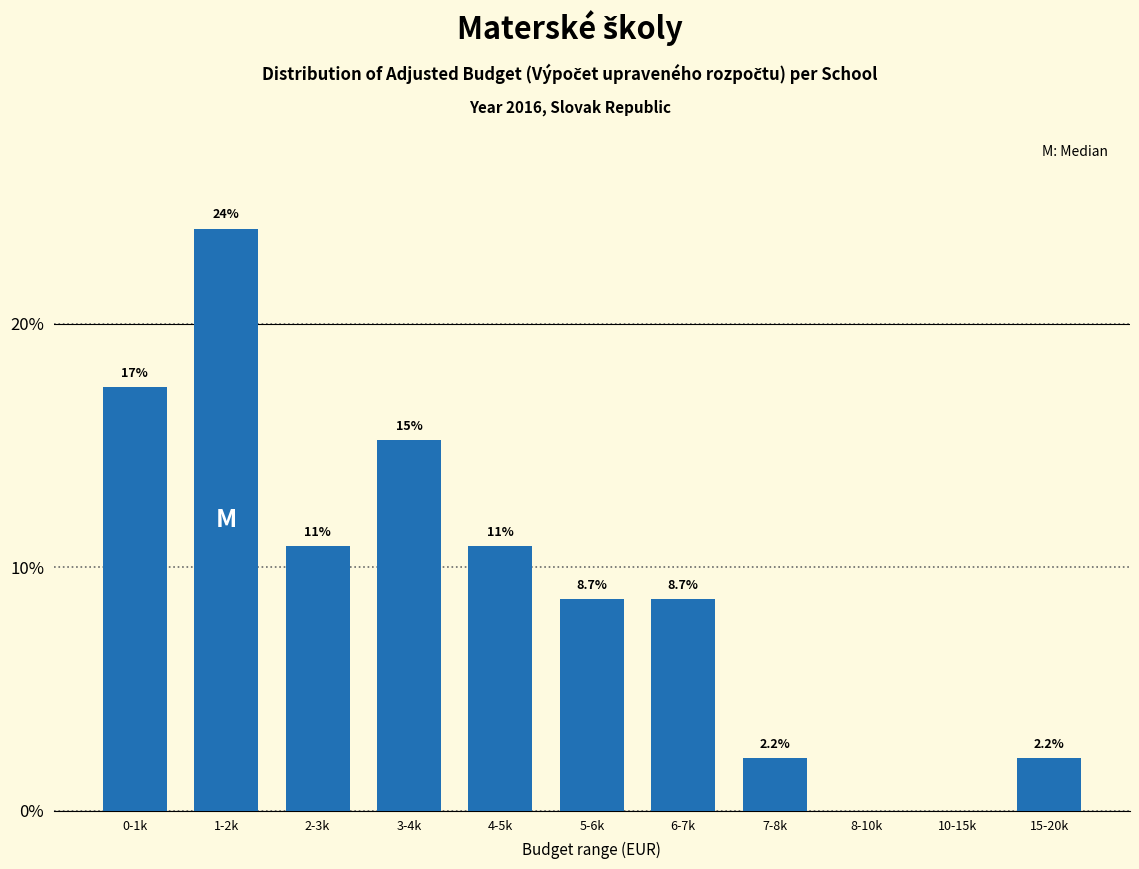

Reading right to left, what are all the values shown in this chart?

15-20k=2.2	10-15k=0.0	8-10k=0.0	7-8k=2.2	6-7k=8.7	5-6k=8.7	4-5k=10.9	3-4k=15.2	2-3k=10.9	1-2k=23.9	0-1k=17.4